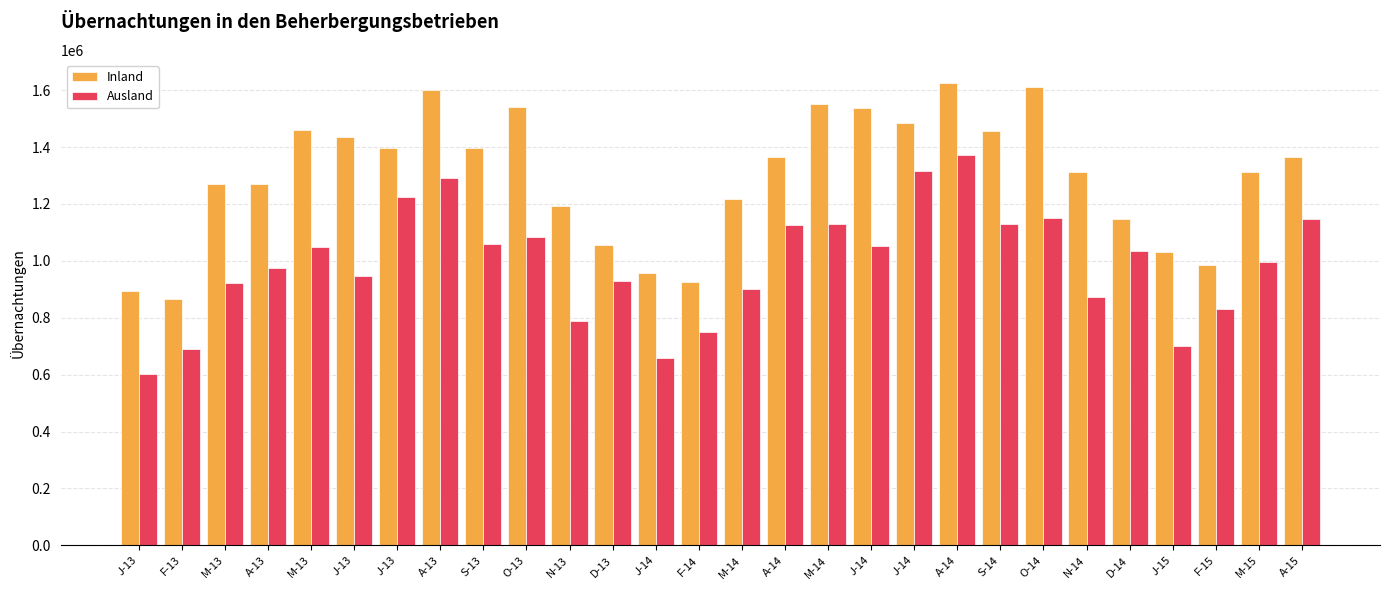

How many series are shown in this chart?

2